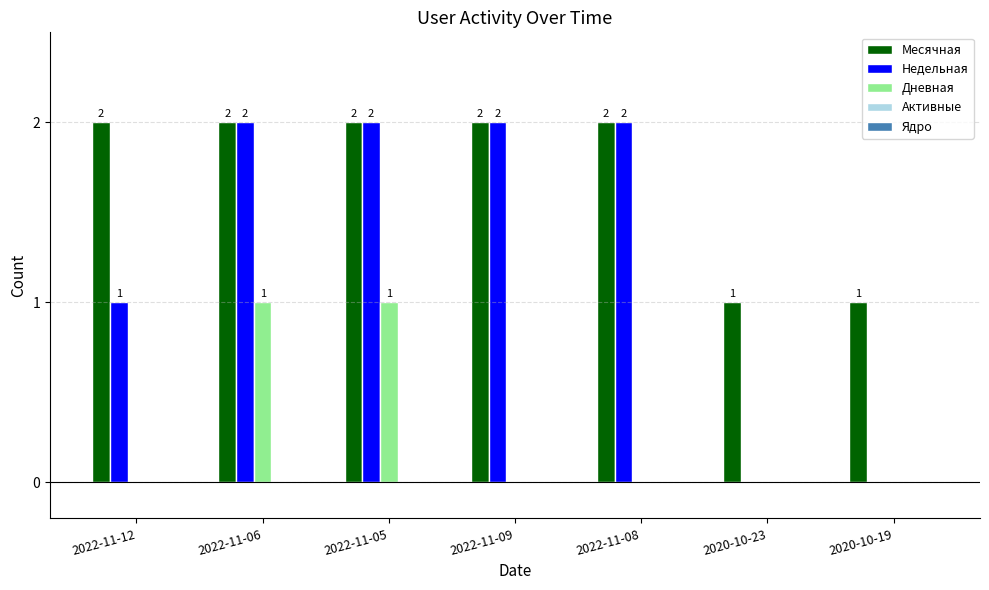

How many series are shown in this chart?

3